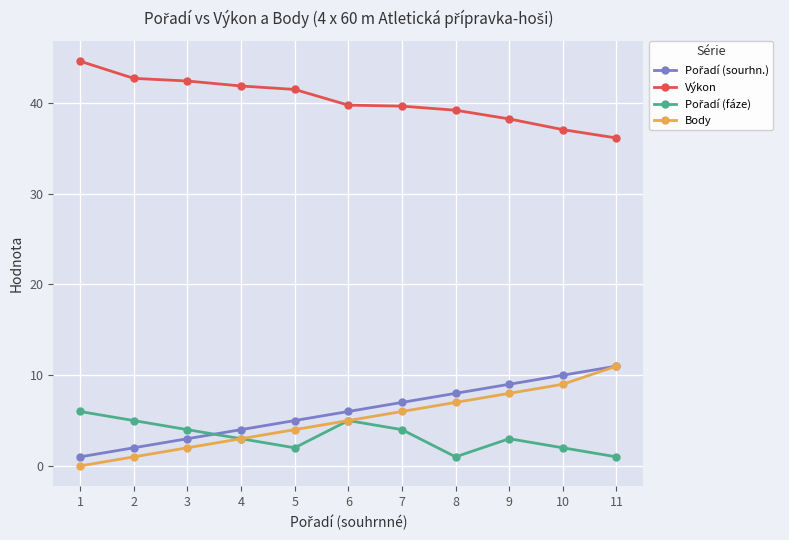

True or false: Body has more than 2 interior local peaks.

False